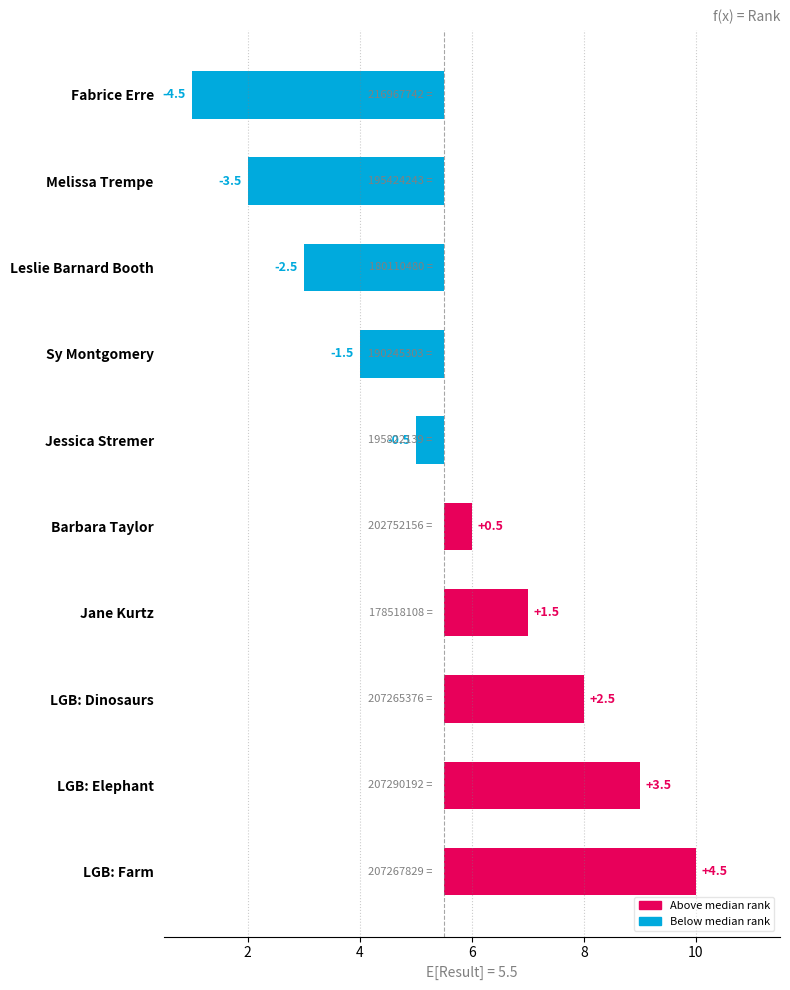

True or false: the data shows -5.9 at Melissa Trempe.

False